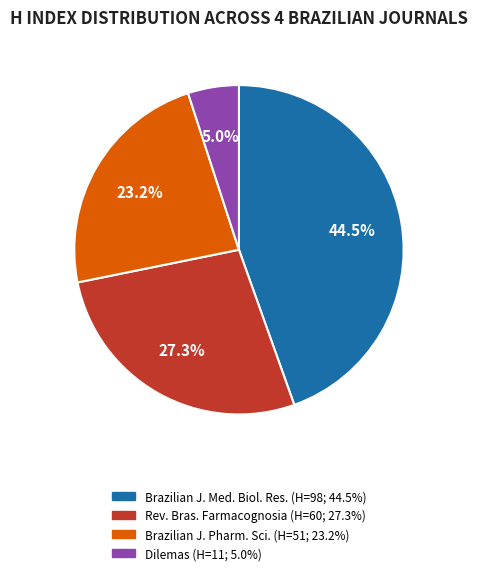

Count the number of slices in the pie.

4